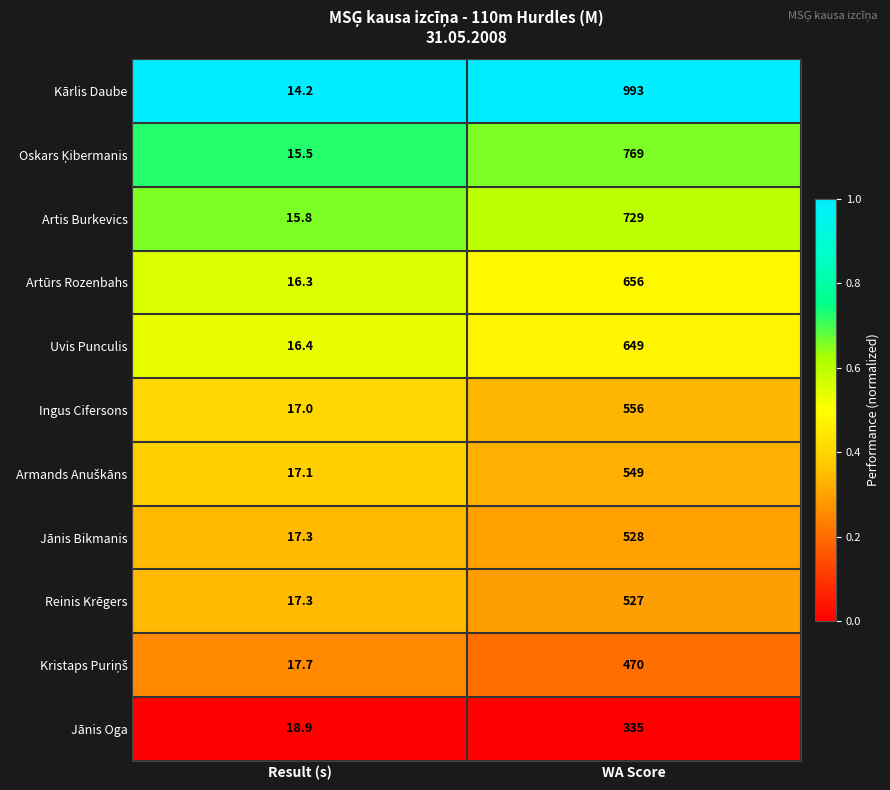

What is the sum of the Kārlis Daube values at Result (s) and WA Score?

1007.2